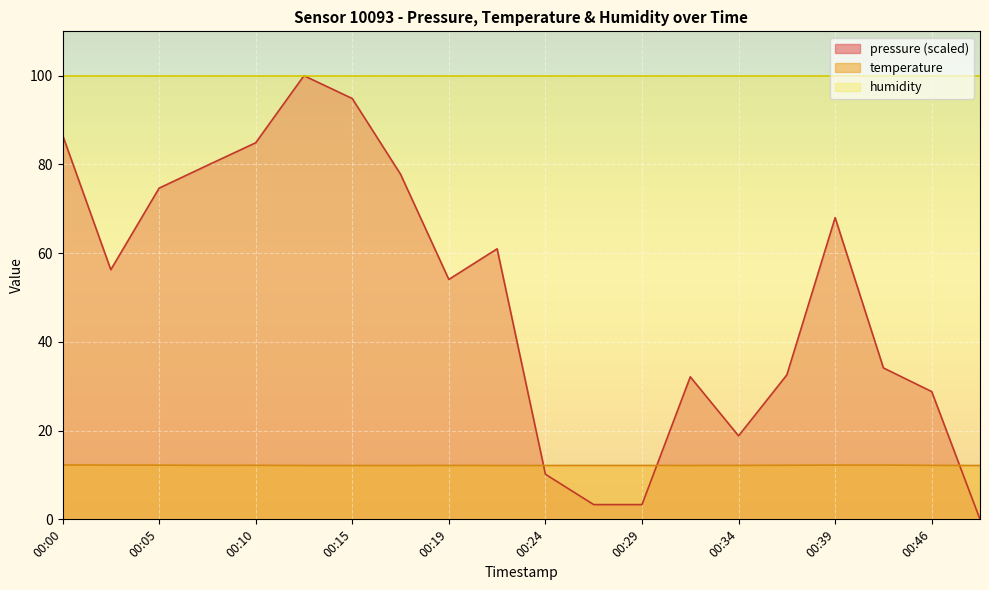

At how many categories does at least one series exceed 88?

20